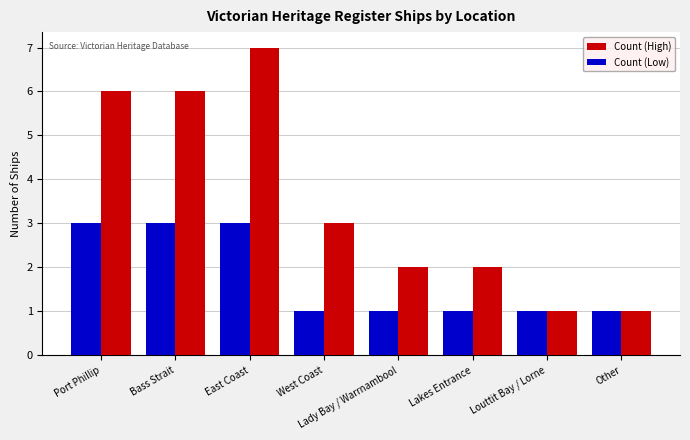

At which label does Count (High) reach its peak?

East Coast